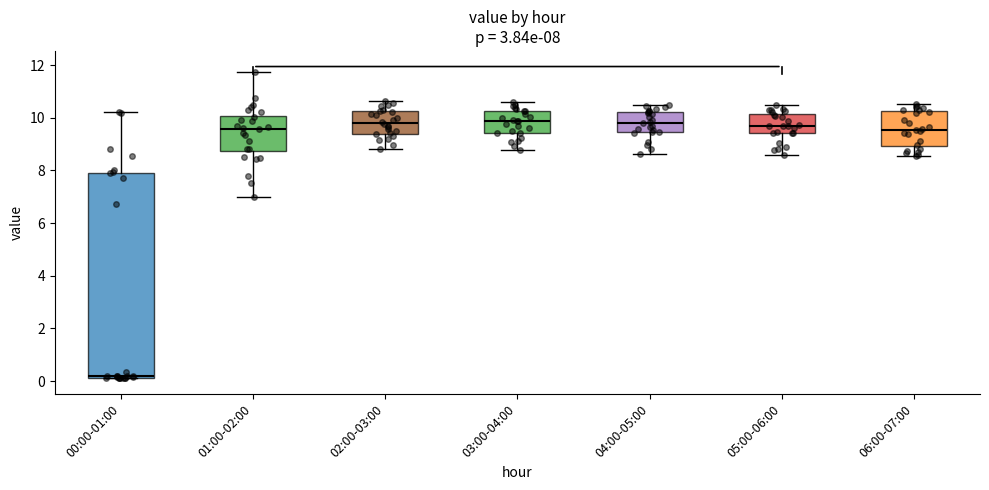

Which box is the tallest, from its lower edge to its upper edge?

00:00-01:00